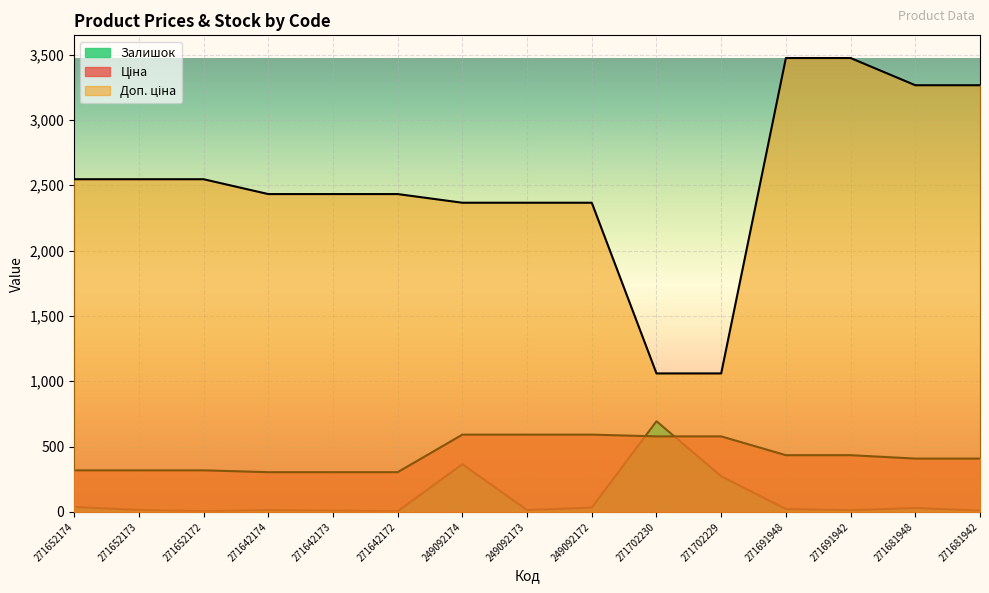

Is it true that Залишок equals 30.0 at 271681948?

True